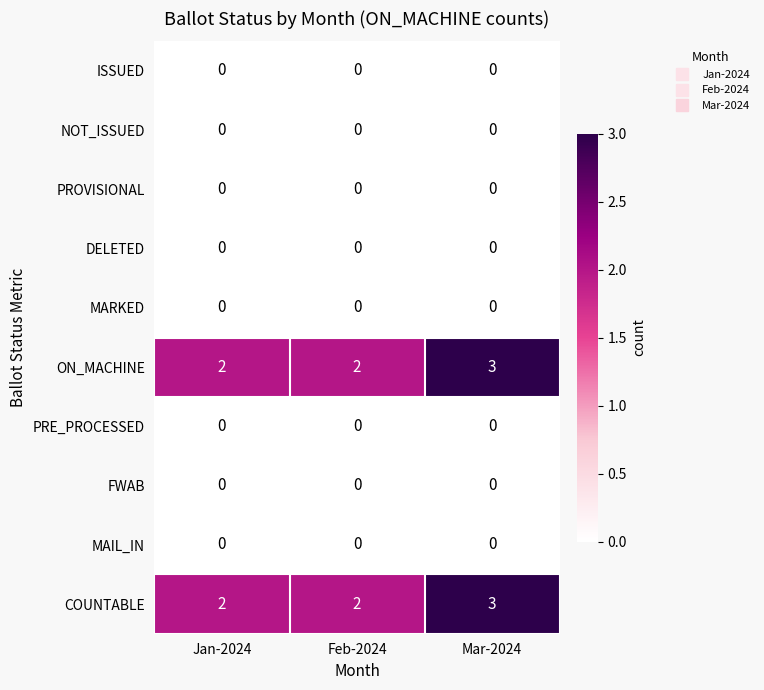

Is the value of ON_MACHINE at Jan-2024 greater than the value of PRE_PROCESSED at Mar-2024?

Yes